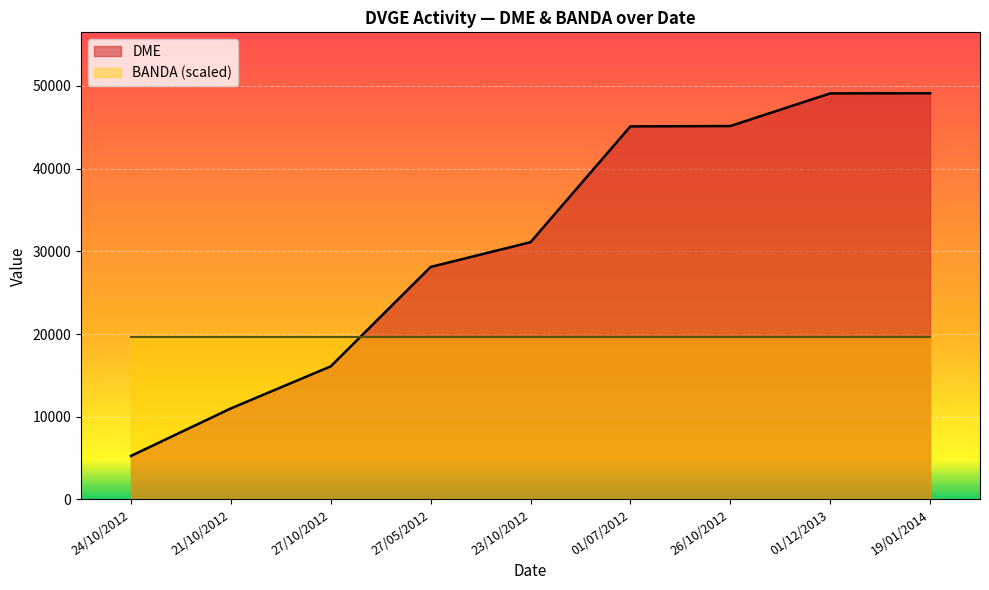

List the labels in order of value, largest first.

19/01/2014, 01/12/2013, 26/10/2012, 01/07/2012, 23/10/2012, 27/05/2012, 27/10/2012, 21/10/2012, 24/10/2012